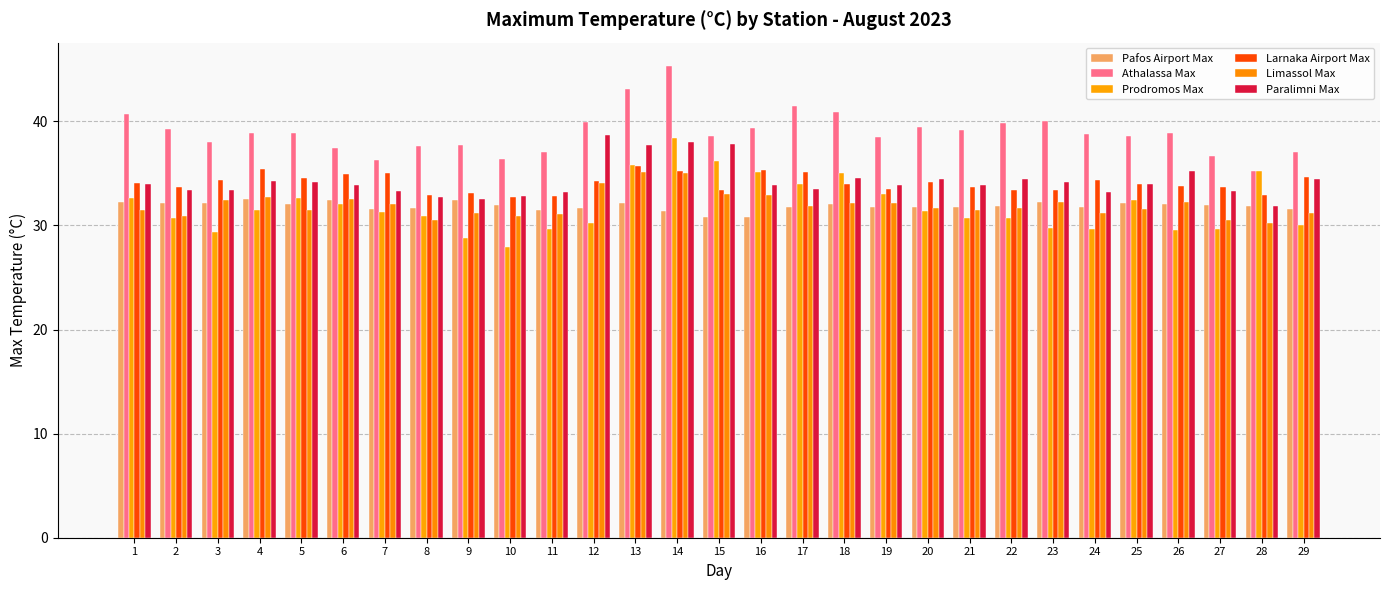

Is it true that Athalassa Max equals 52.0 at 20?

False